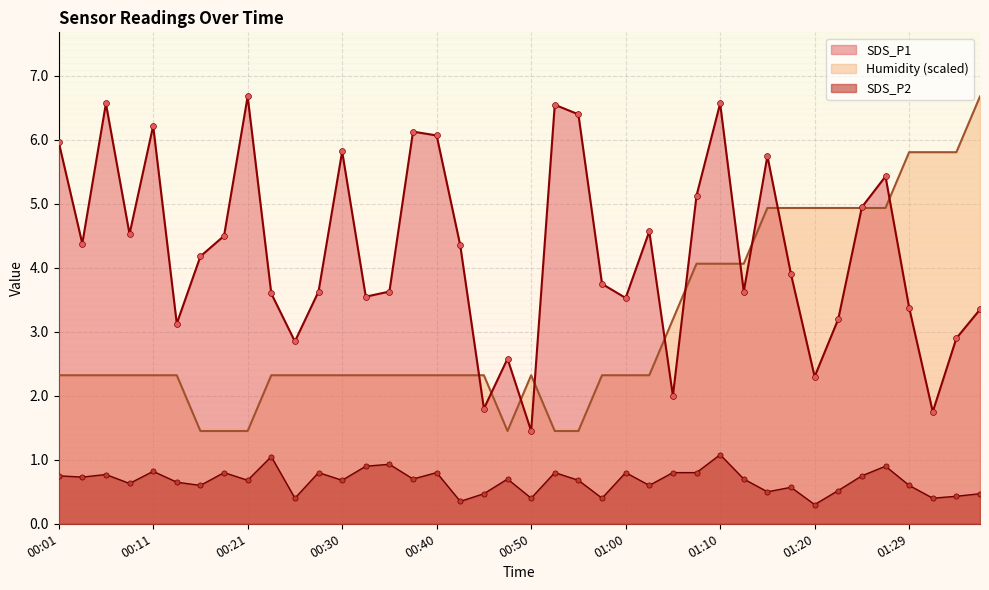

Which series reaches the minimum Y coordinate?

SDS_P2